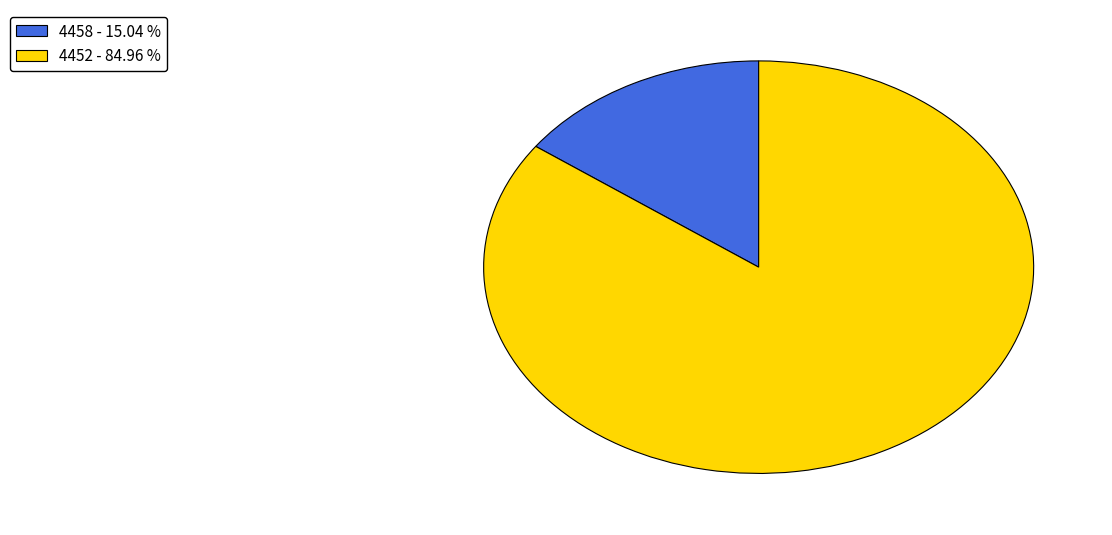

Between 4452 - 84.96 % and 4458 - 15.04 %, which is larger?

4452 - 84.96 %